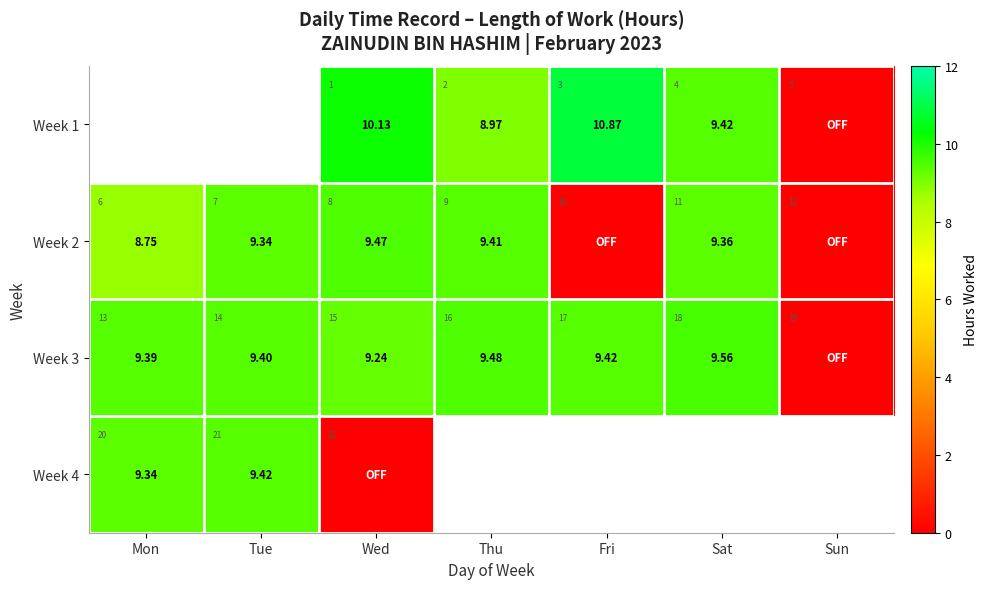

Which series changed the most between Fri and Sat?

Week 2